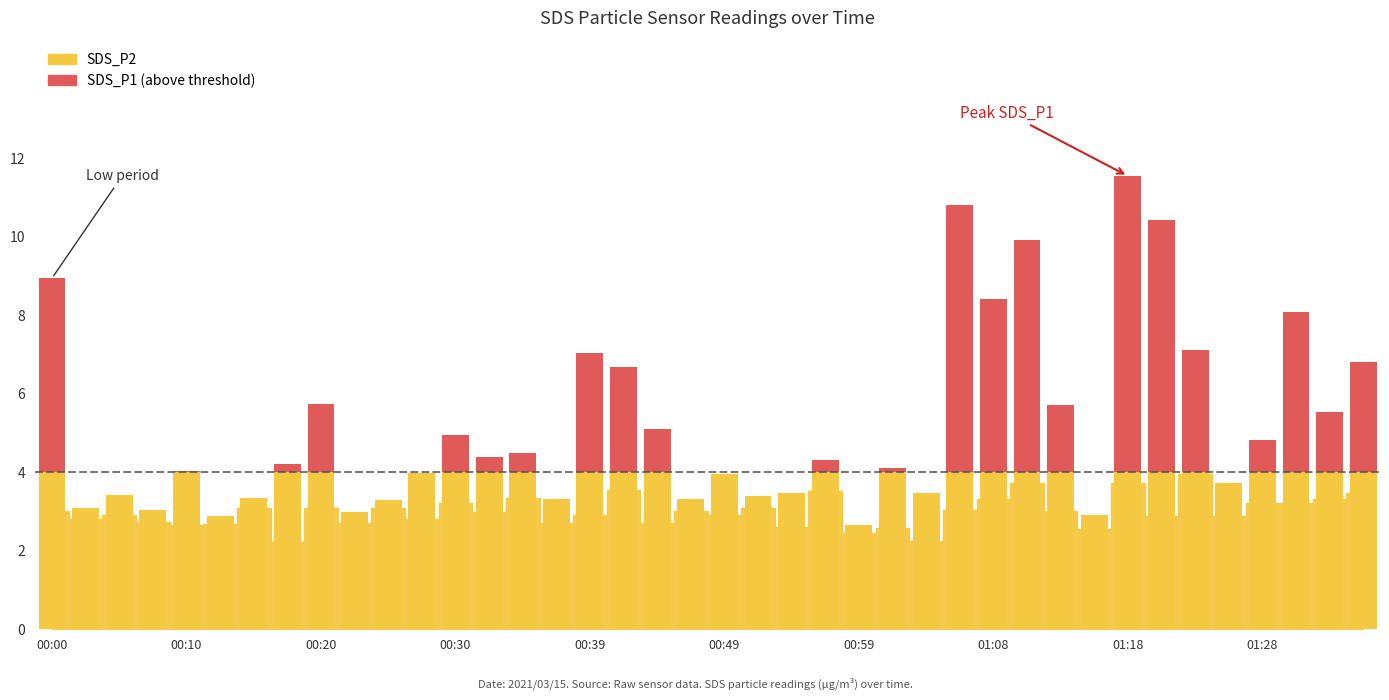

The value of SDS_P1 (below threshold) at 01:28 is 4.0. True or false?

True